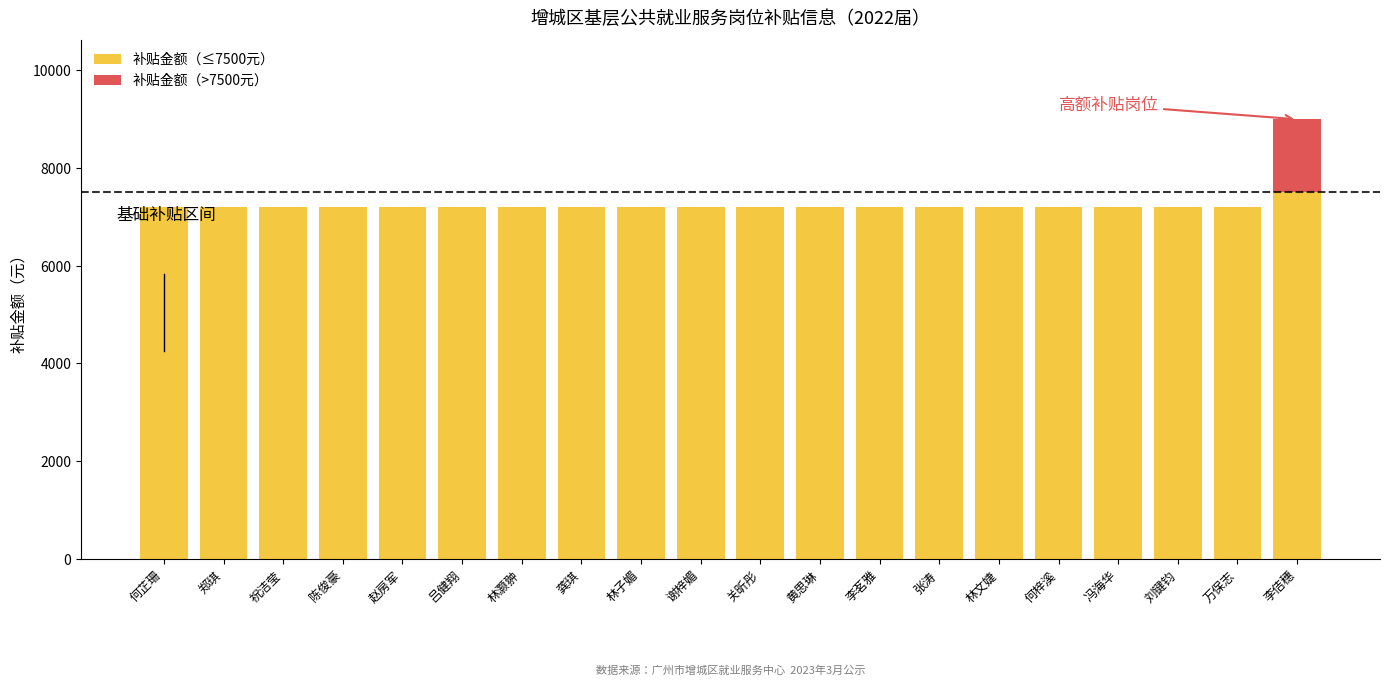

At which category is the sum across all series the highest?

李佶穗